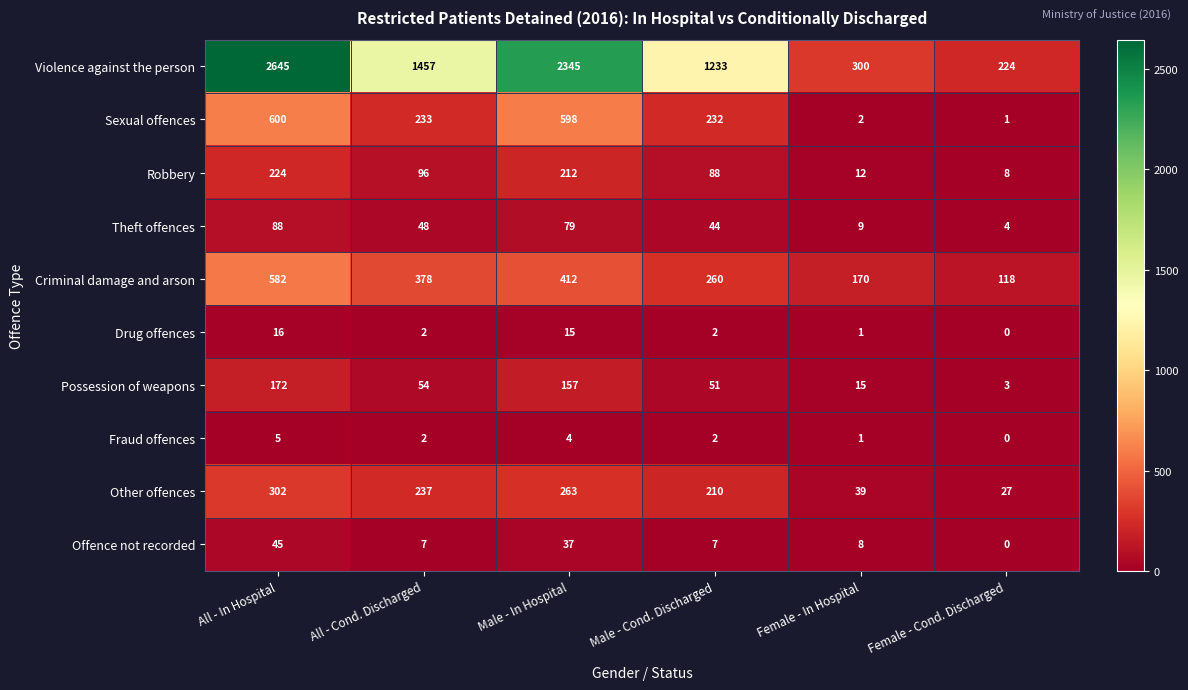

List the series in order of their peak value, highest first.

Violence against the person, Sexual offences, Criminal damage and arson, Other offences, Robbery, Possession of weapons, Theft offences, Offence not recorded, Drug offences, Fraud offences